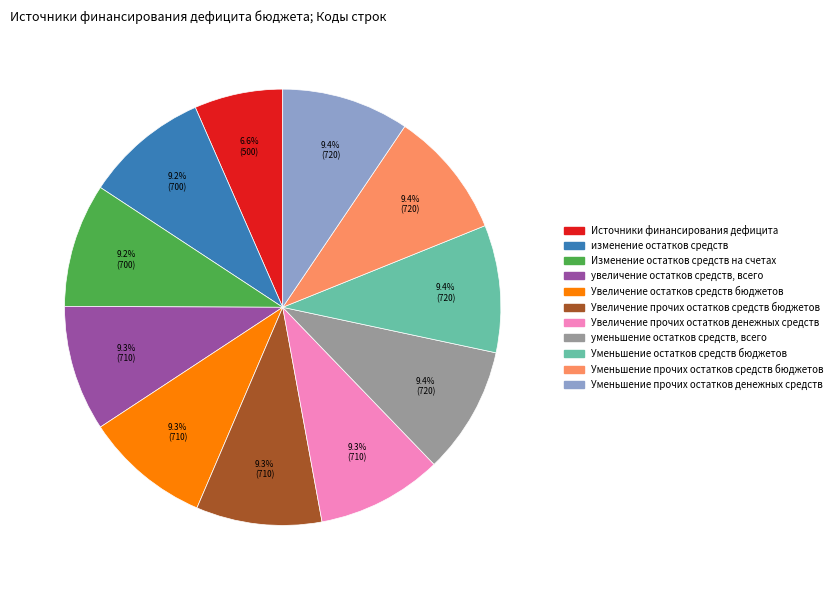

To the nearest percent, what percentage of the pie is Увеличение остатков средств бюджетов?

9%